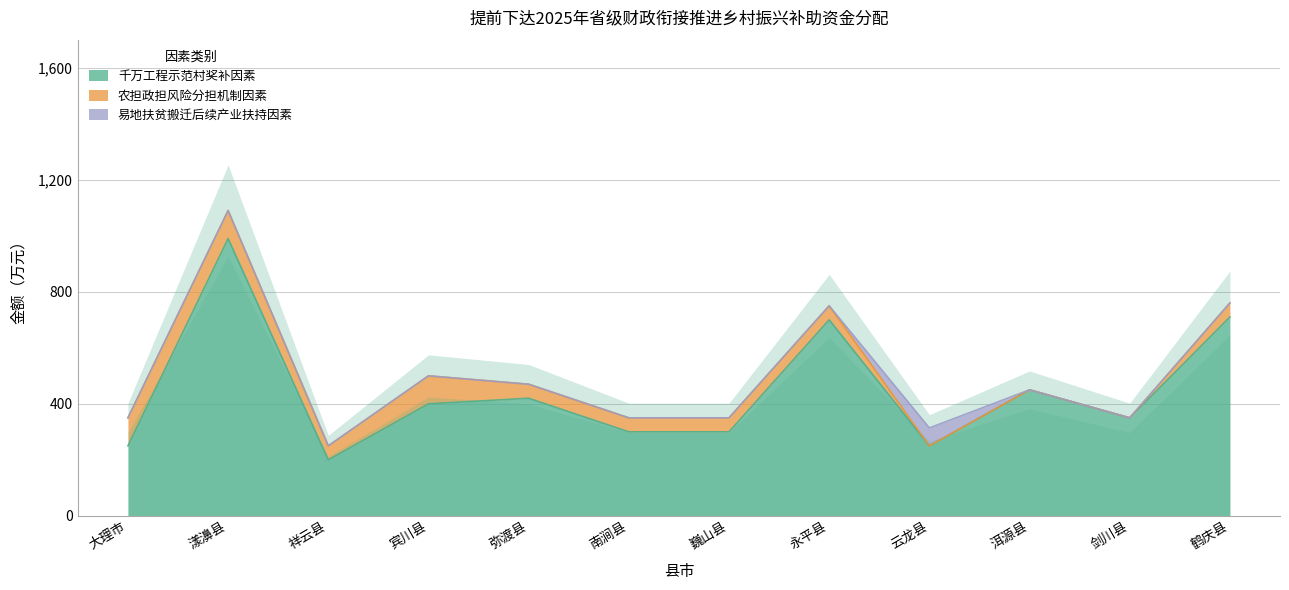

What is the label of the 4th point from the left?

宾川县